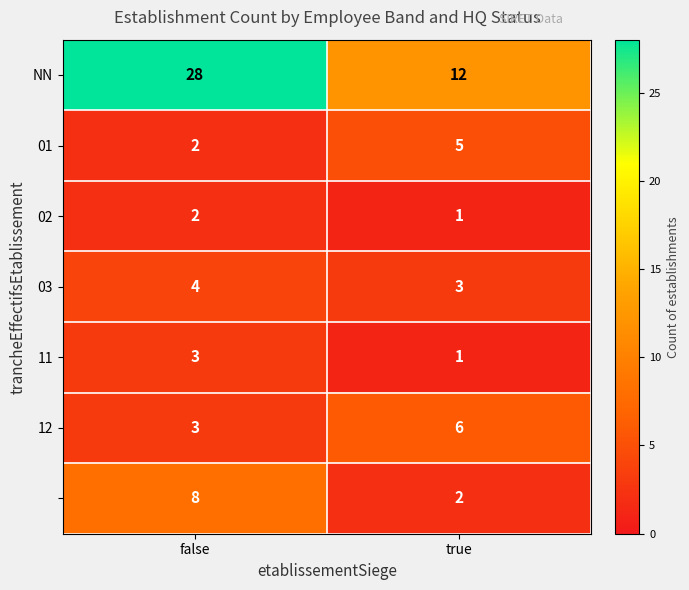

What is the total value across all series at false?

50